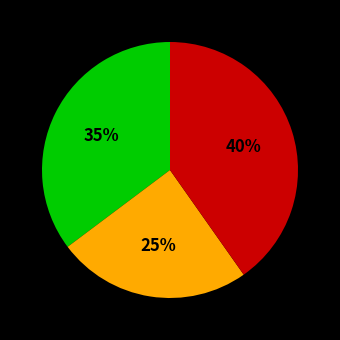

How many slices are in this pie chart?

3